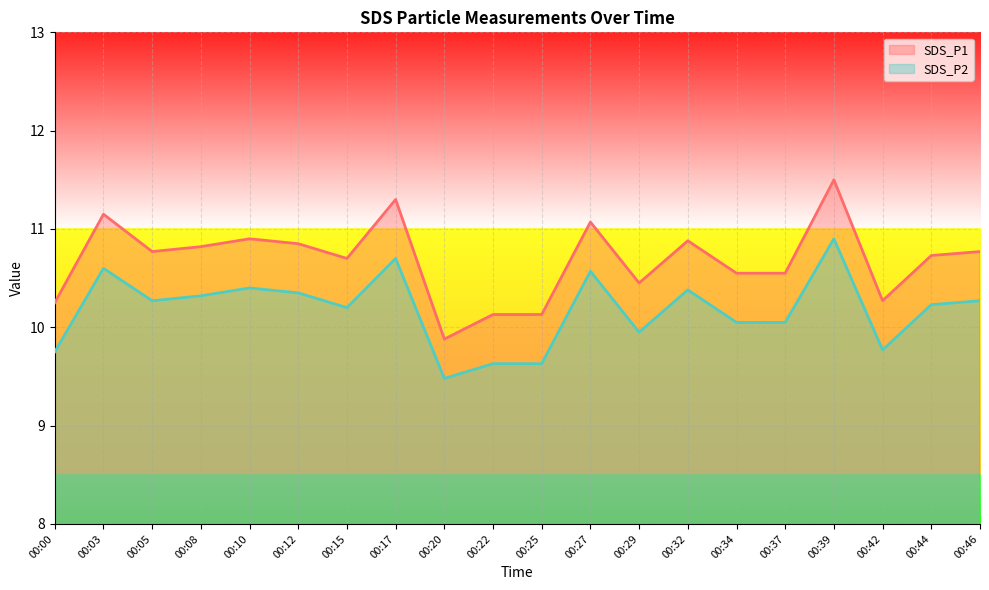

True or false: SDS_P2 has a value of 4.6 at 00:22.

False